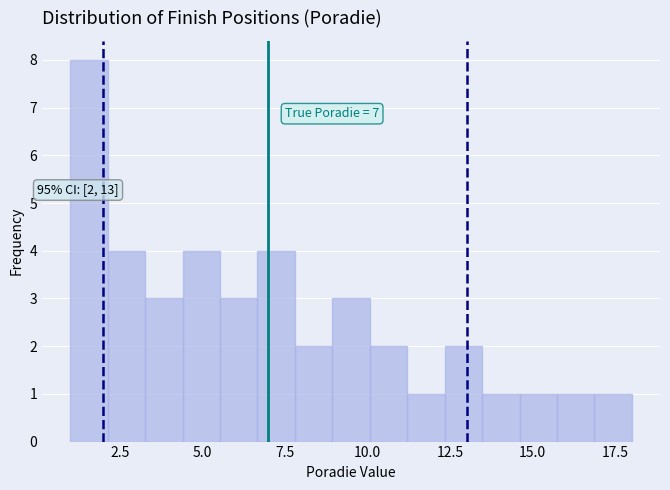

Around what value on the x-axis is the tallest bar? Give the approximate position of its centre, as read against the axis.

1.5